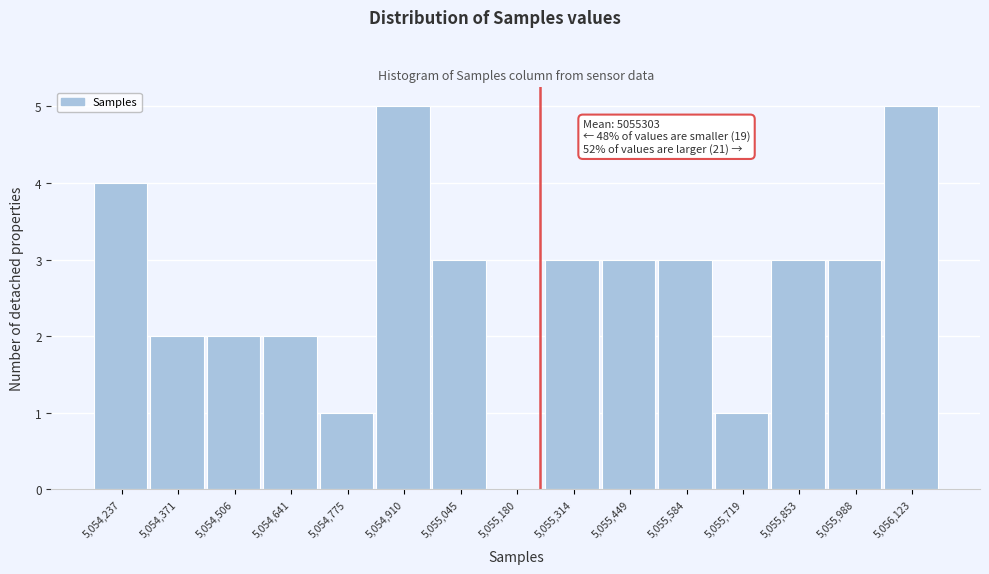

Reading left to right, list all the values displayed in this chart.

5,054,237=4	5,054,371=2	5,054,506=2	5,054,641=2	5,054,775=1	5,054,910=5	5,055,045=3	5,055,180=0	5,055,314=3	5,055,449=3	5,055,584=3	5,055,719=1	5,055,853=3	5,055,988=3	5,056,123=5